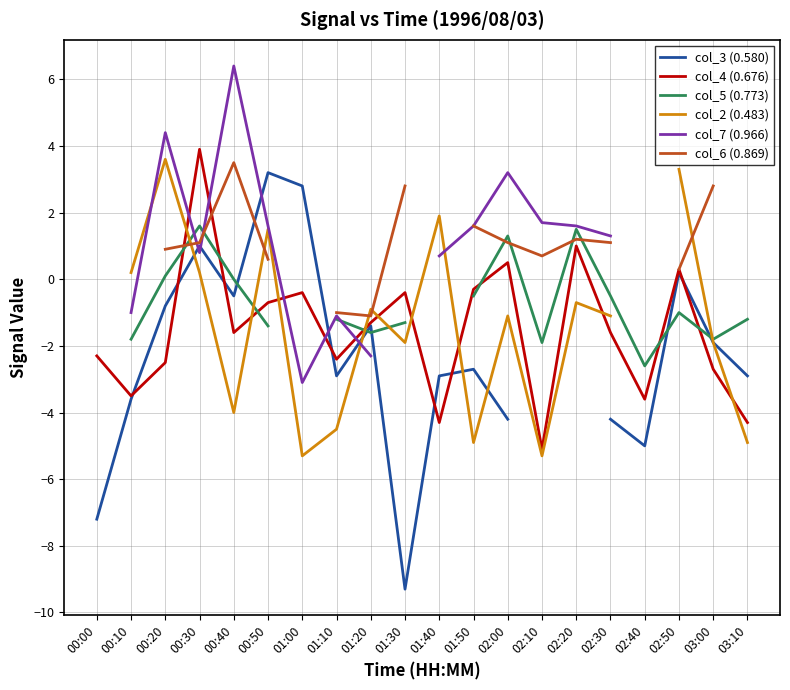

How many times do col_6 (0.869) and col_2 (0.483) cross each other?

5